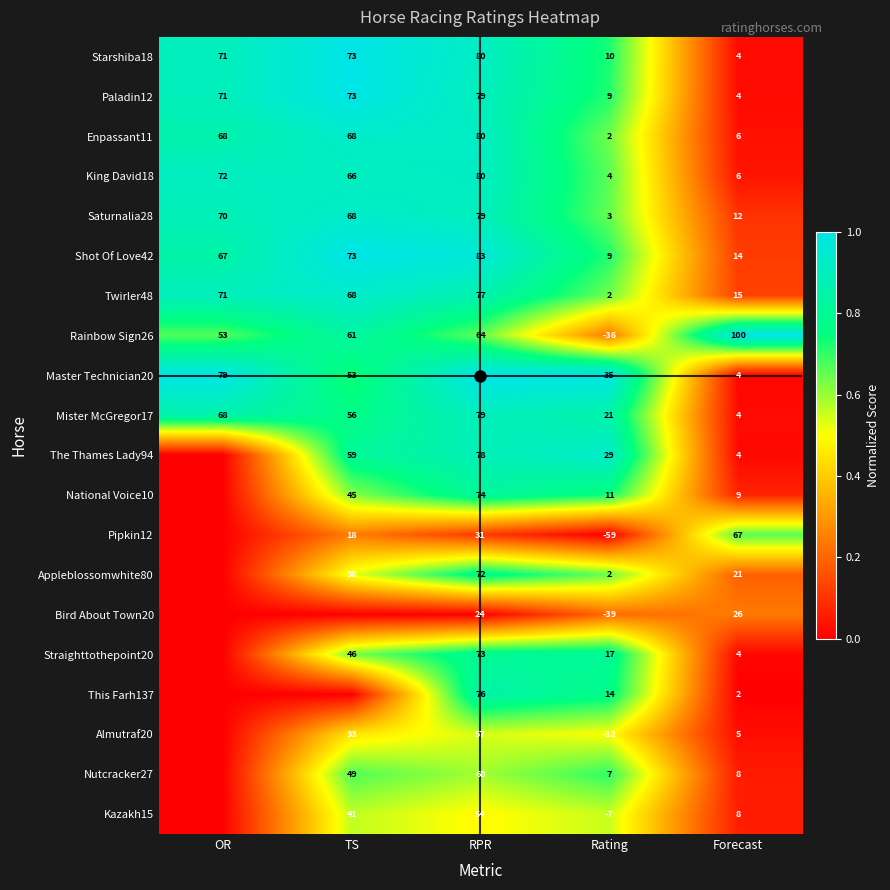

List the labels in order of Starshiba18 value, largest first.

RPR, TS, OR, Rating, Forecast